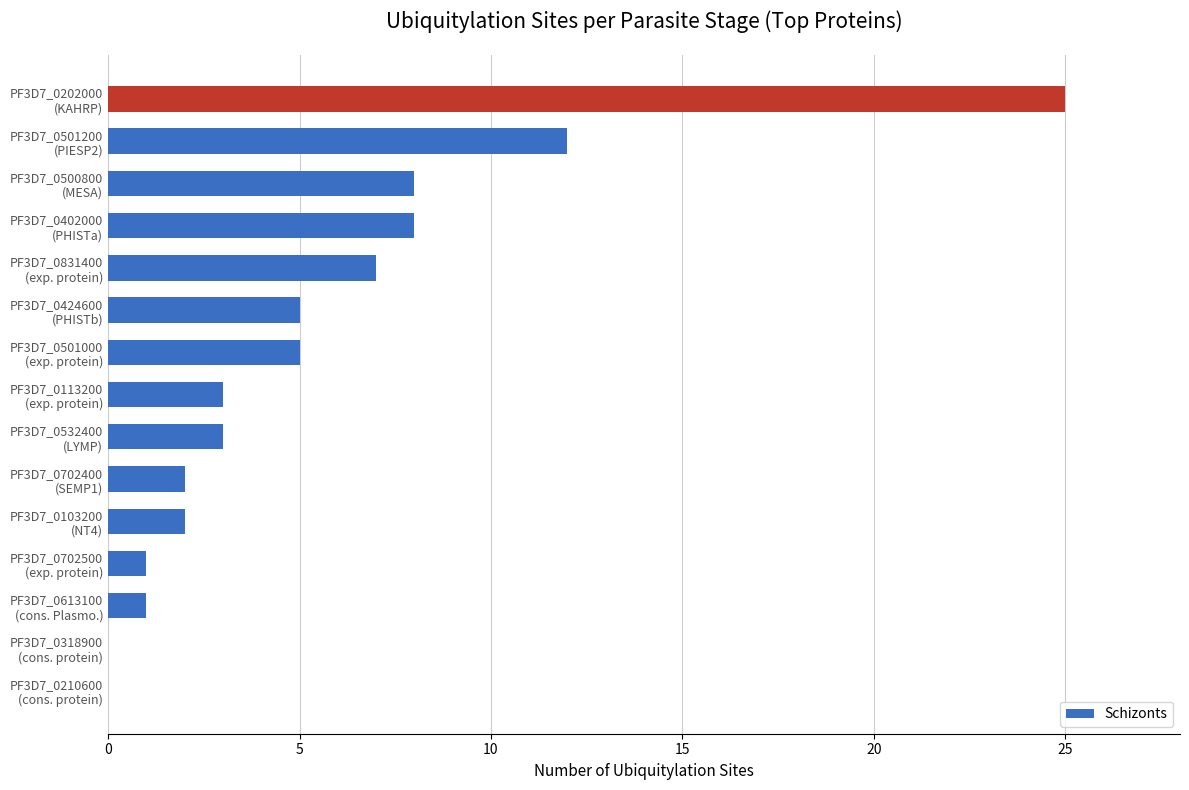

What is the sum of all values?

82